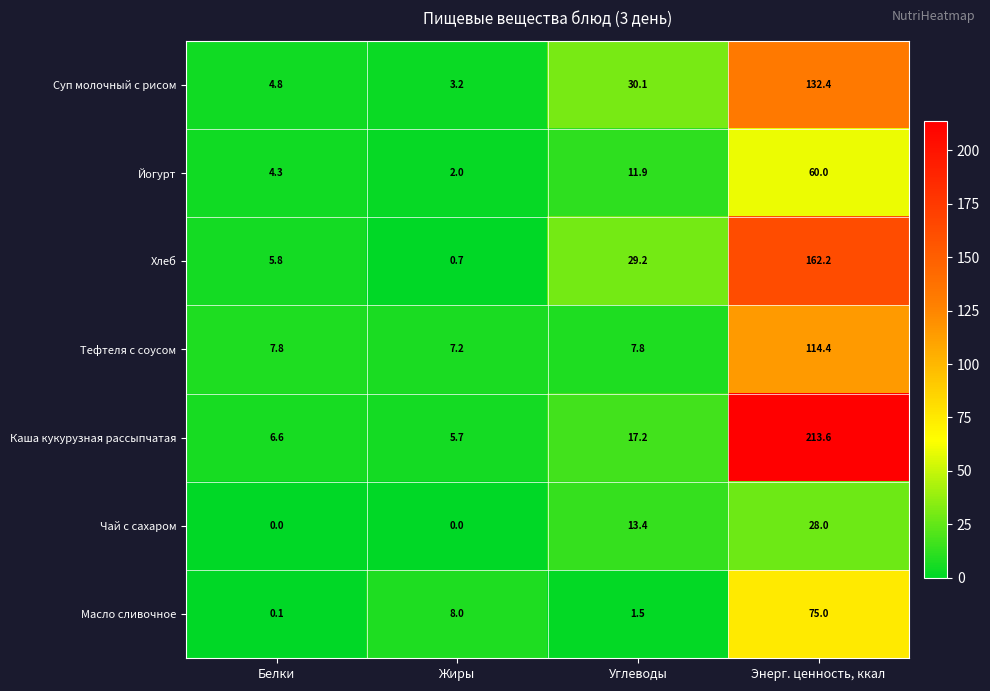

Which label corresponds to the largest value in the chart?

Энерг. ценность, ккал